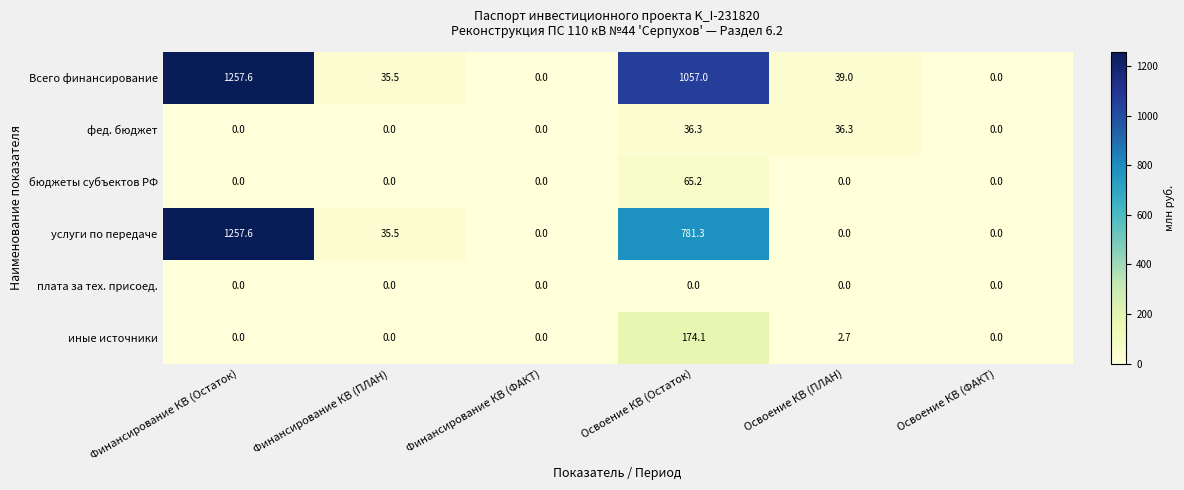

The value of бюджеты субъектов РФ at Финансирование КВ (ФАКТ) is -40.4. True or false?

False